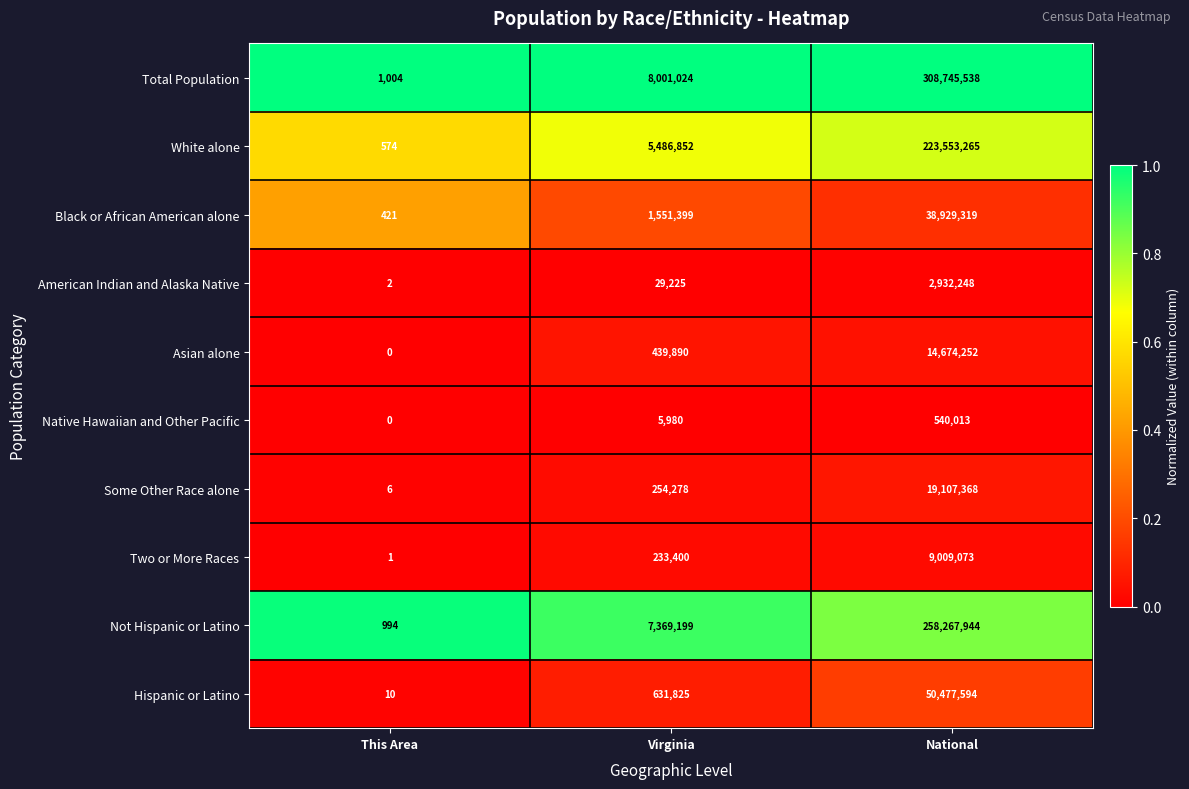

Reading left to right, transcribe all the data shown in this chart.

Total Population: This Area=1004	Virginia=8001024	National=308745538
White alone: This Area=574	Virginia=5486852	National=223553265
Black or African American alone: This Area=421	Virginia=1551399	National=38929319
American Indian and Alaska Native: This Area=2	Virginia=29225	National=2932248
Asian alone: This Area=0	Virginia=439890	National=14674252
Native Hawaiian and Other Pacific: This Area=0	Virginia=5980	National=540013
Some Other Race alone: This Area=6	Virginia=254278	National=19107368
Two or More Races: This Area=1	Virginia=233400	National=9009073
Not Hispanic or Latino: This Area=994	Virginia=7369199	National=258267944
Hispanic or Latino: This Area=10	Virginia=631825	National=50477594